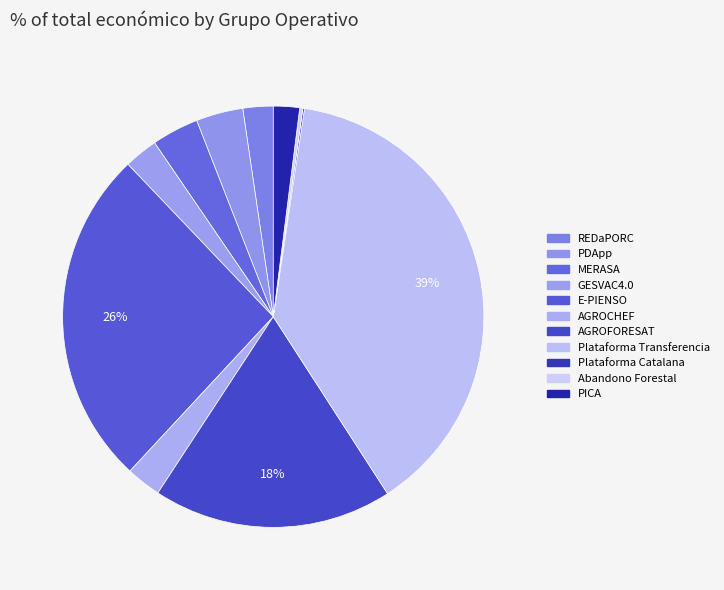

How many segments does this pie chart have?

11